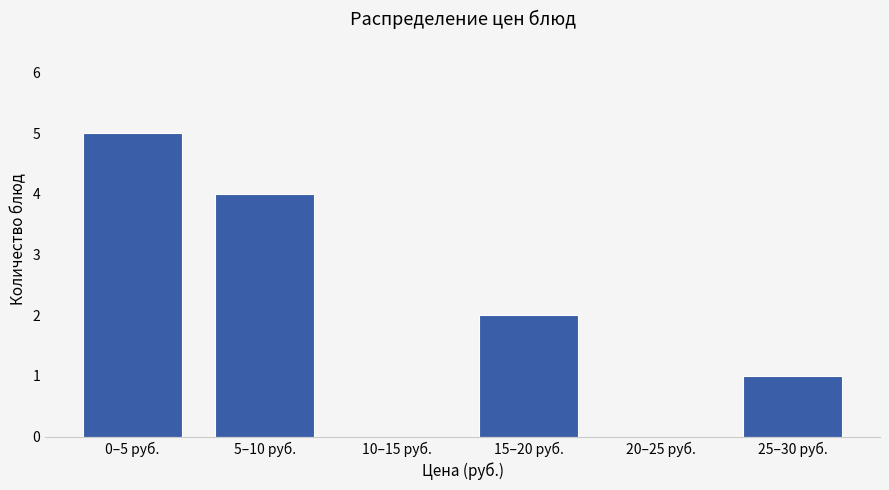

Reading right to left, list all the values displayed in this chart.

25–30 руб.=1	20–25 руб.=0	15–20 руб.=2	10–15 руб.=0	5–10 руб.=4	0–5 руб.=5